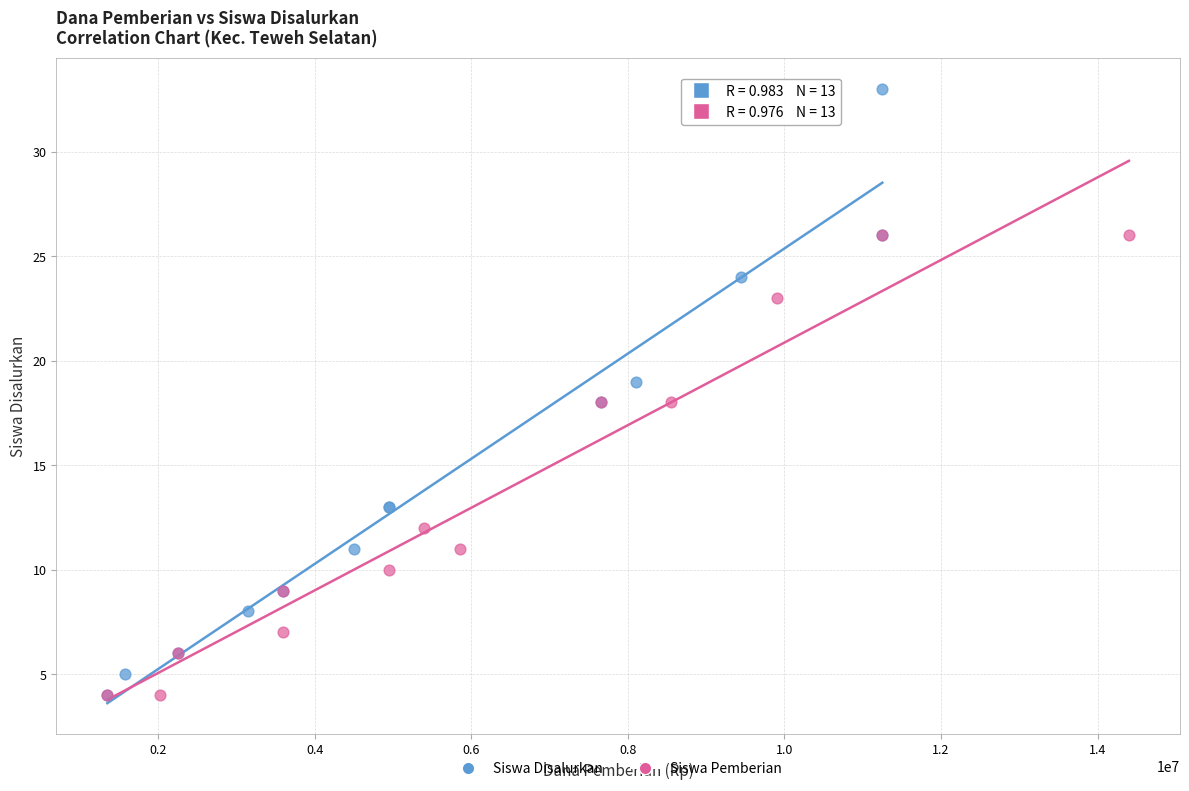

Which series contains the highest Y value?

Siswa Disalurkan